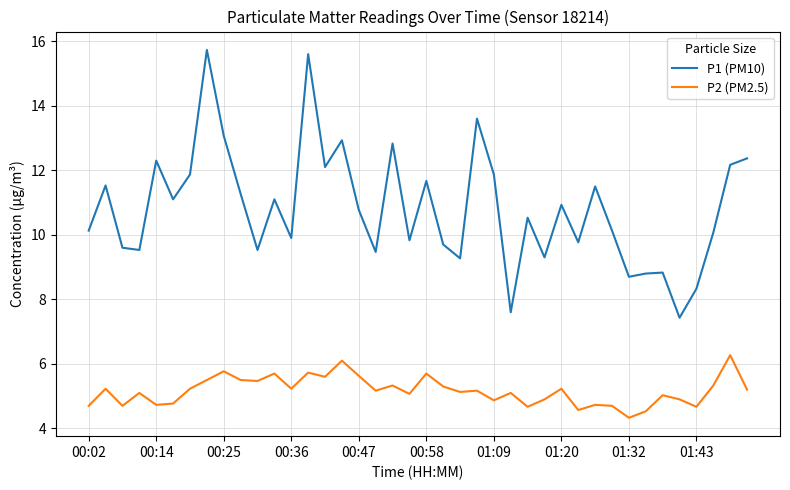

List the series in order of their peak value, highest first.

P1 (PM10), P2 (PM2.5)